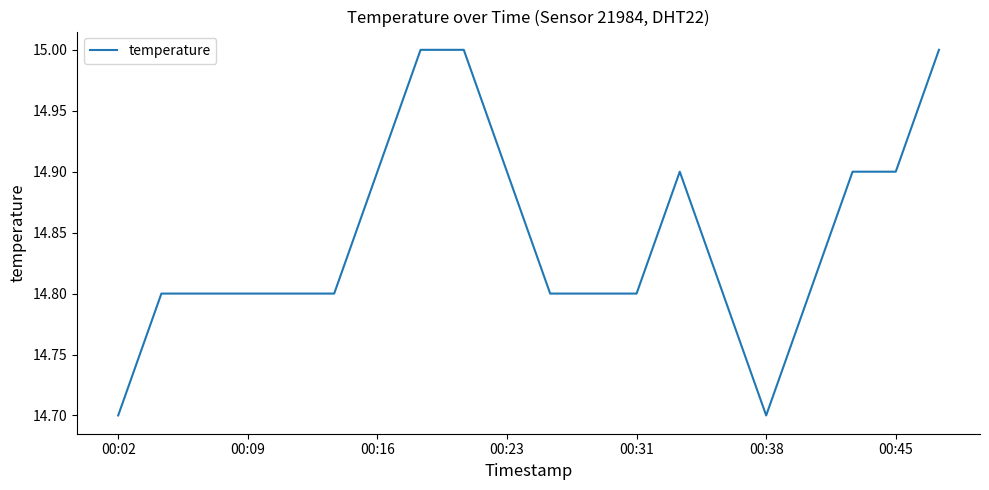

What is the difference between the maximum and minimum values?

0.3